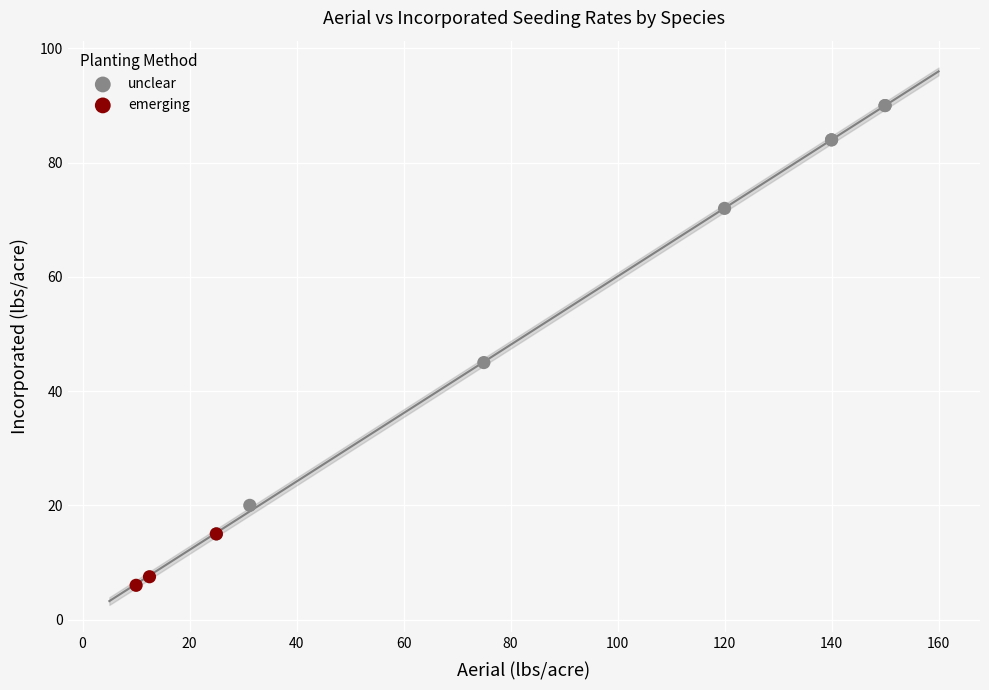

Which series contains the lowest Y value?

emerging